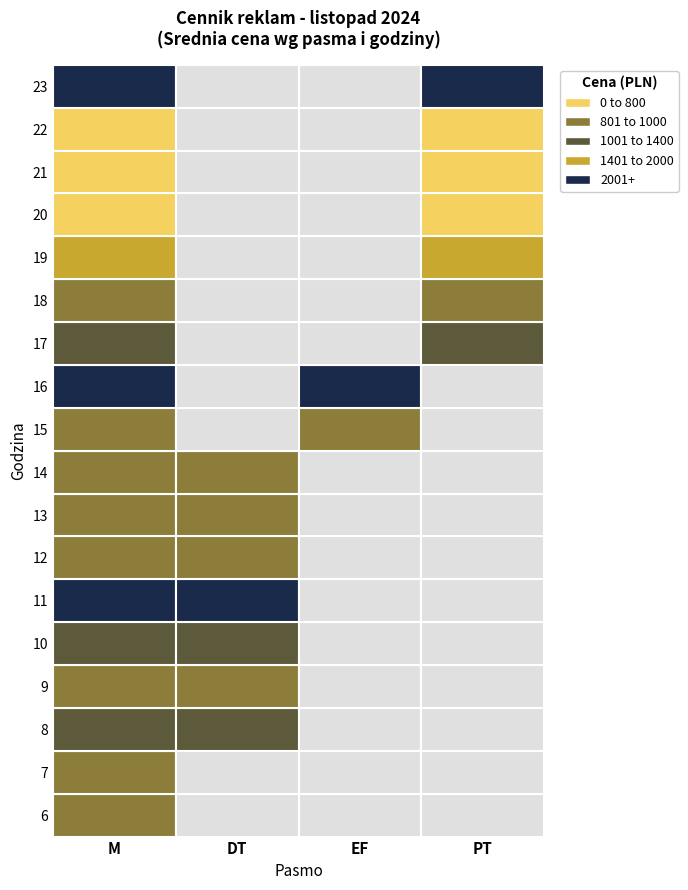

What is the difference between the maximum and minimum values in the DT series?

1400